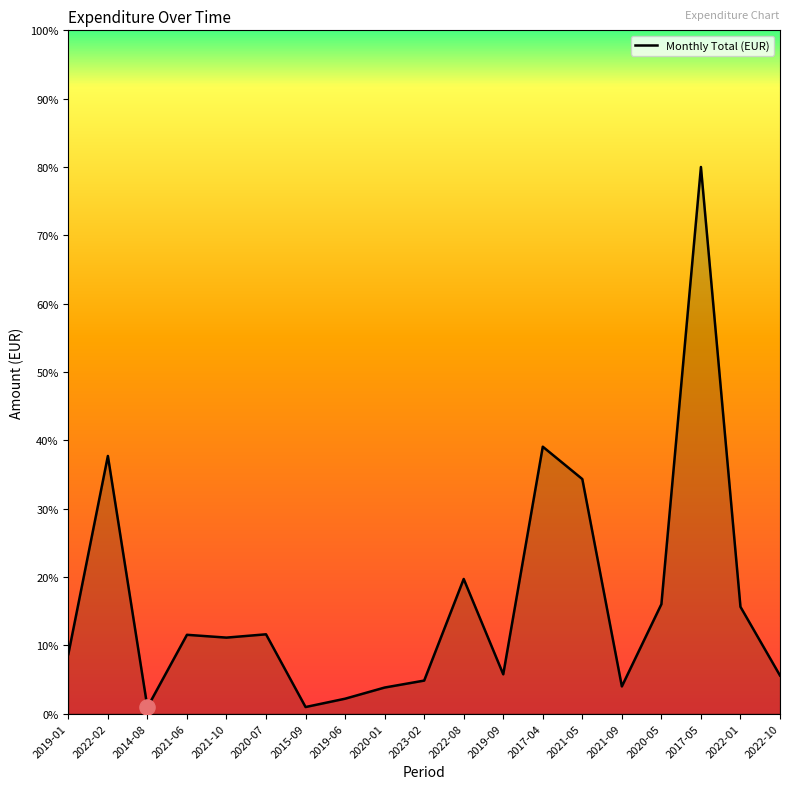

Is this an area chart (filled region under the line)?

Yes